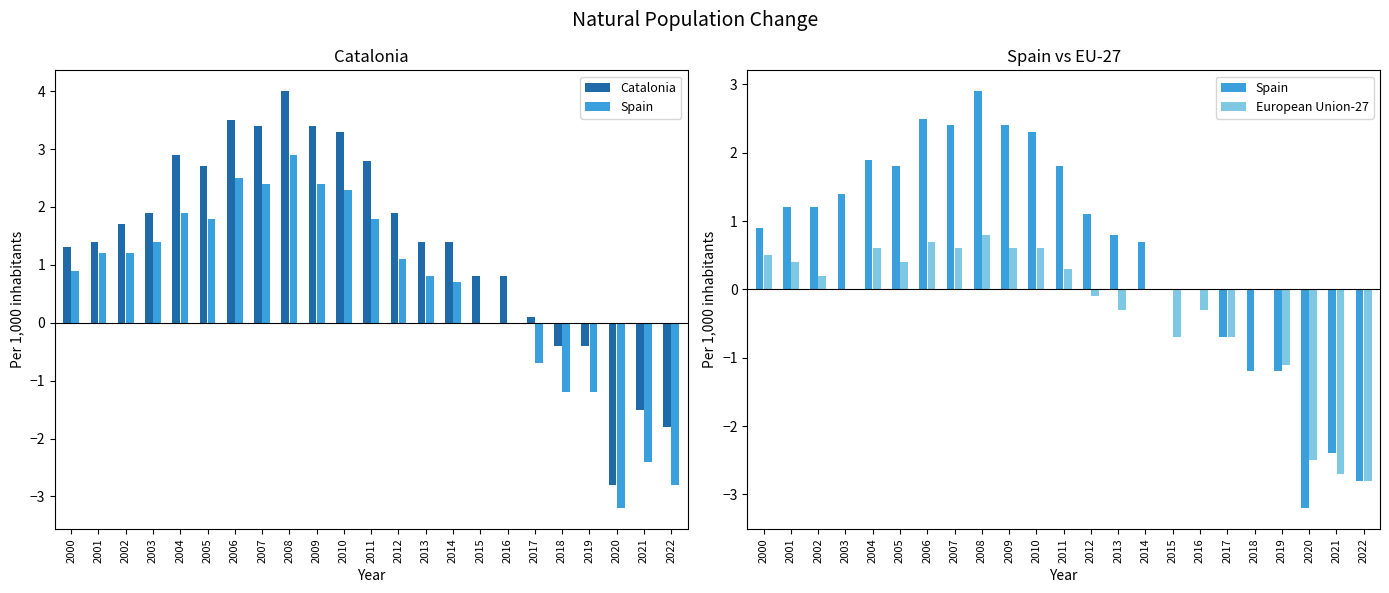

List the series in order of their peak value, lowest first.

European Union-27, Spain, Catalonia